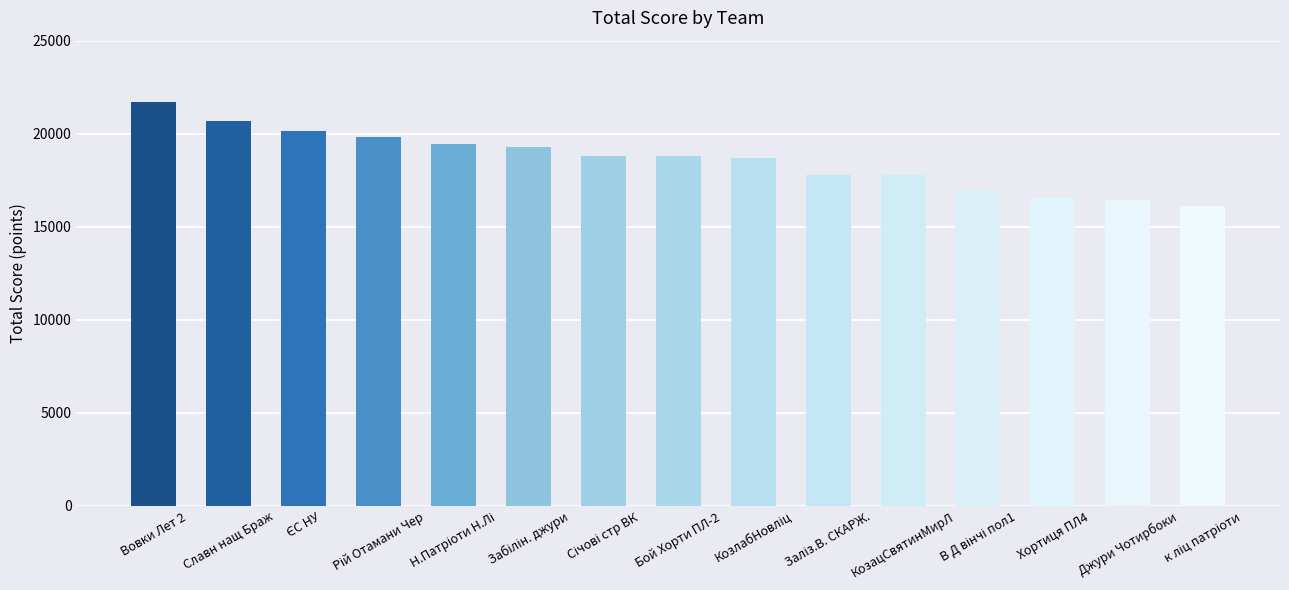

What is the greatest value displayed?

21688